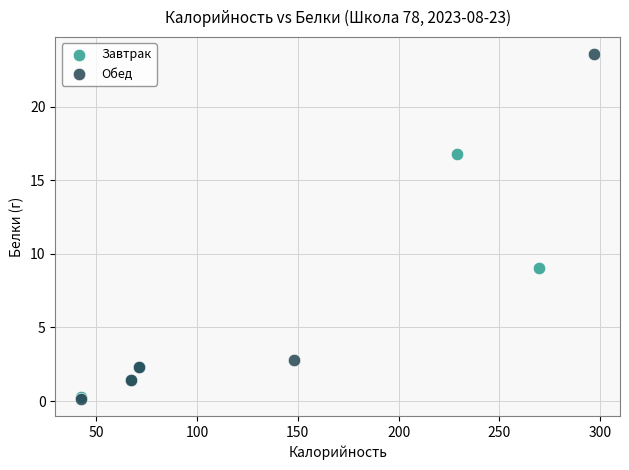

Which series has the widest spread of Y values?

Обед